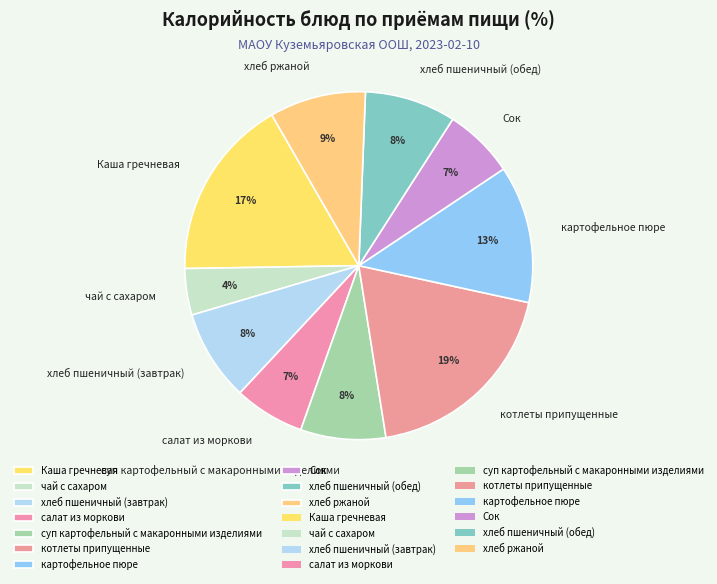

What is the smallest slice in the pie chart?

чай с сахаром